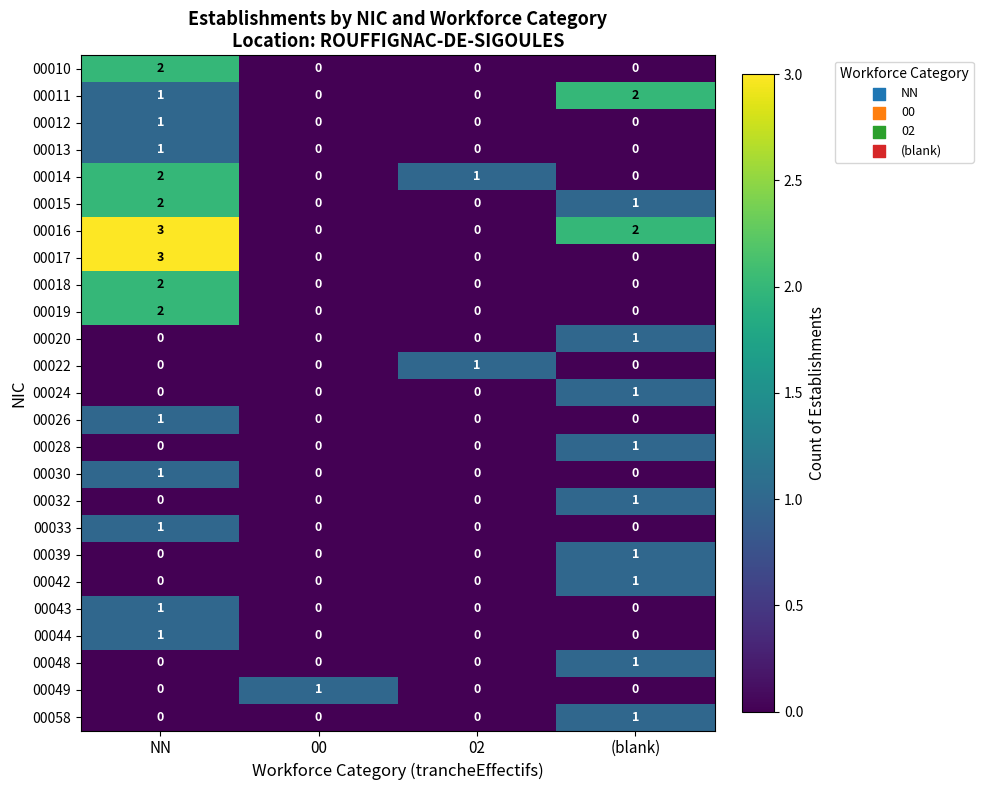

What is the difference between the highest and lowest values at (blank)?

2